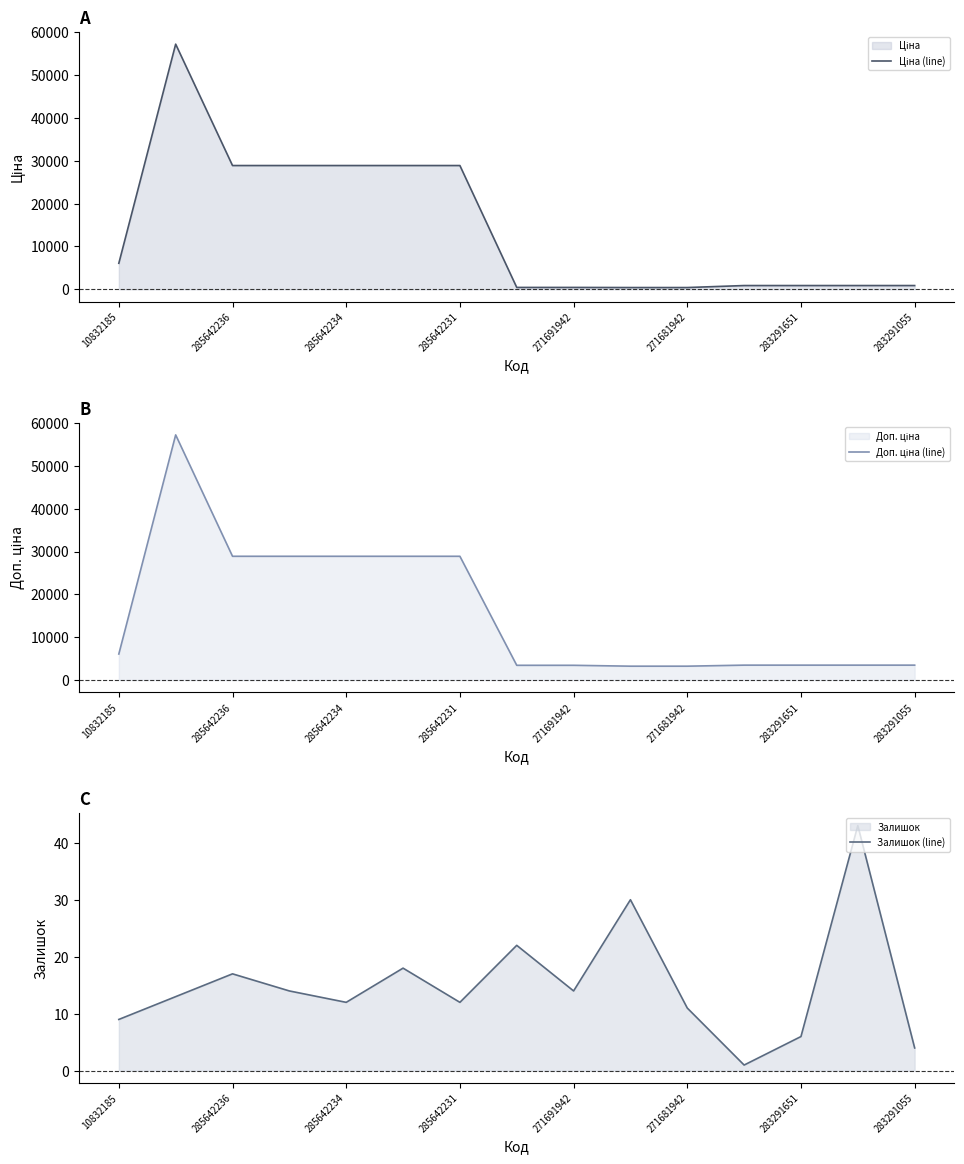

True or false: Залишок (line) and Доп. ціна (line) cross at least once.

False